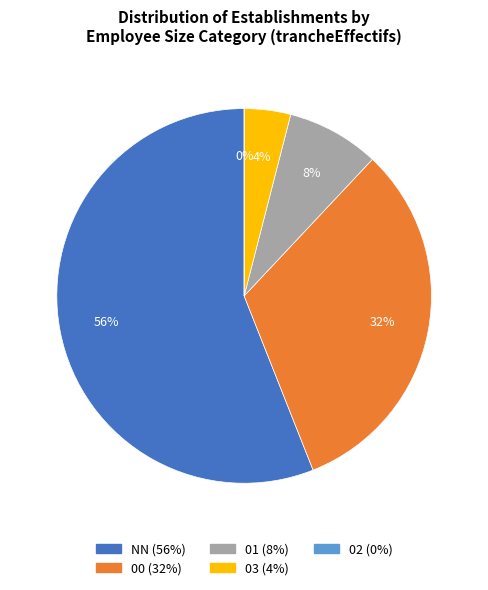

Combined, do Other and 02 account for over 50%?

No